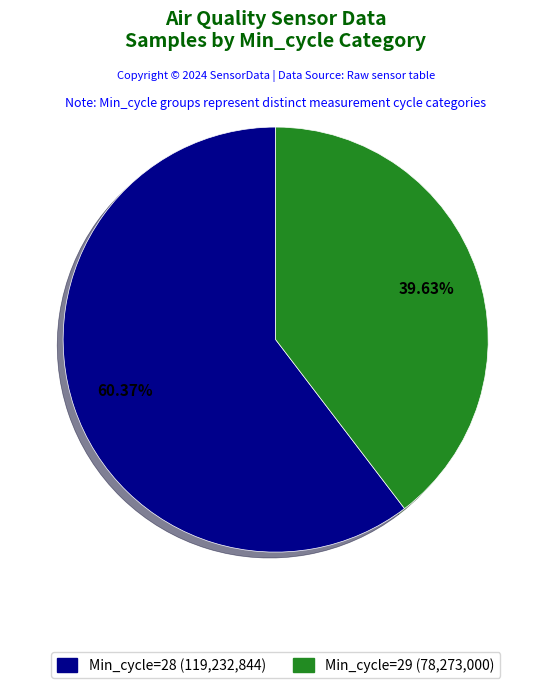

Which slice is the smallest?

29